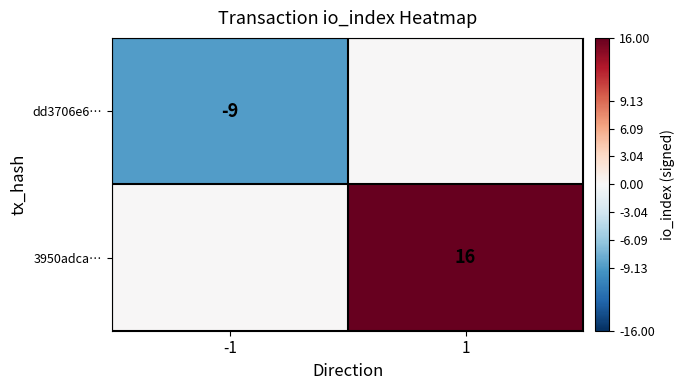

The value of 3950adca… at 1 is 16. True or false?

True